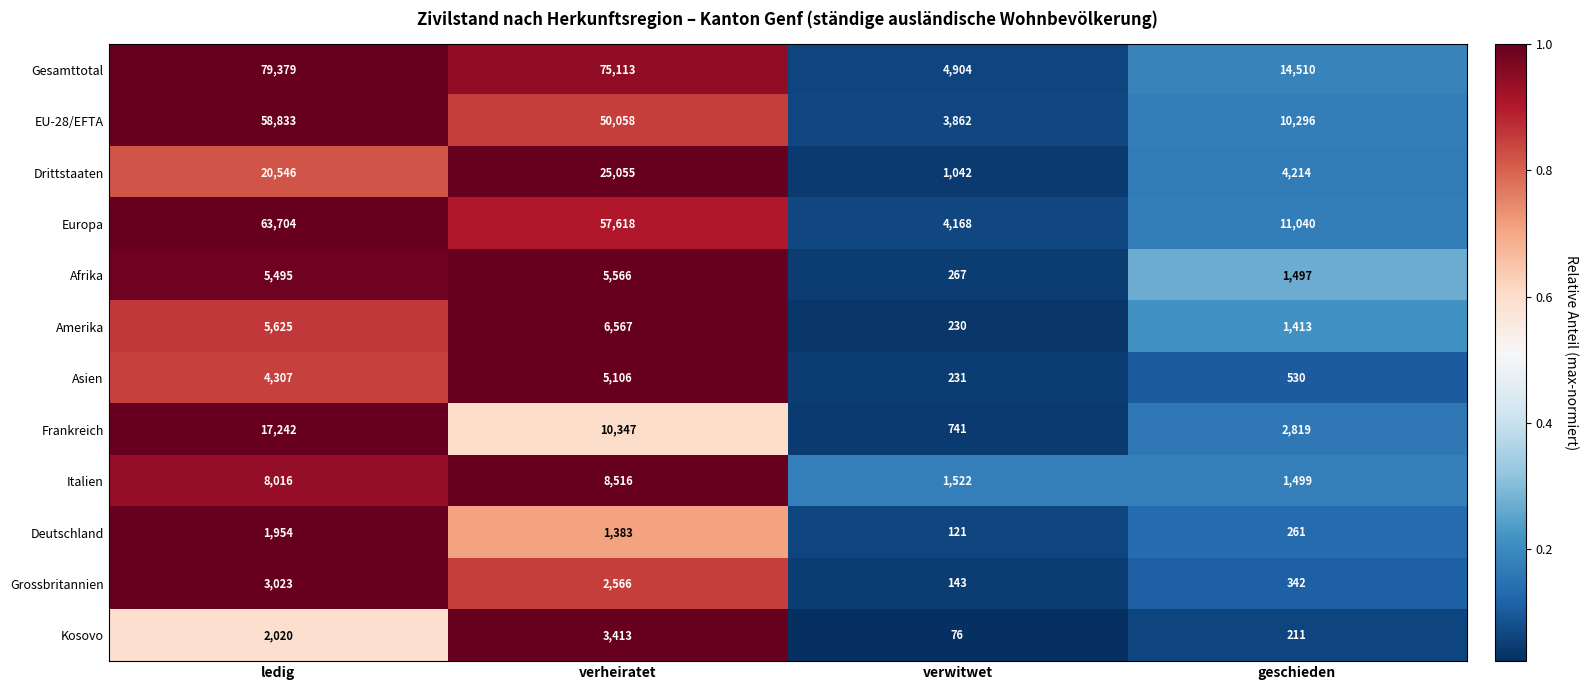

Between verheiratet and verwitwet, which series saw the biggest shift?

Gesamttotal